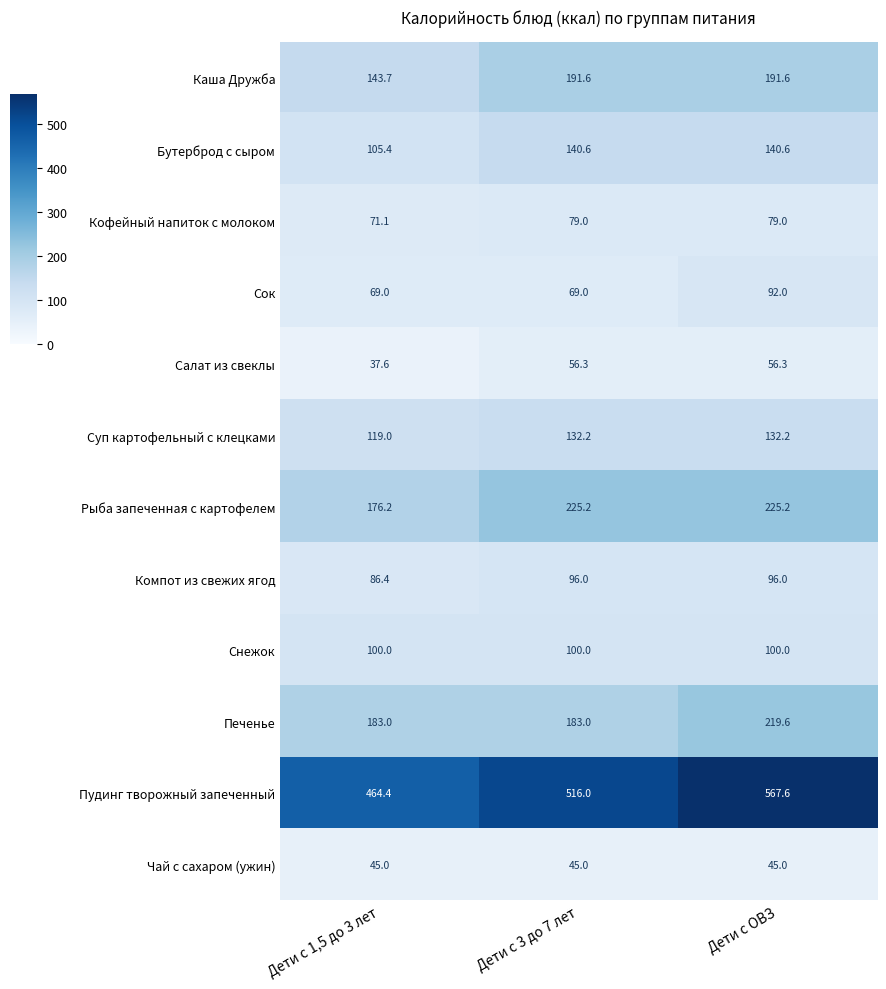

At Дети с 3 до 7 лет, list the series in order from largest to smallest.

Пудинг творожный запеченный, Рыба запеченная с картофелем, Каша Дружба, Печенье, Бутерброд с сыром, Суп картофельный с клецками, Снежок, Компот из свежих ягод, Кофейный напиток с молоком, Сок, Салат из свеклы, Чай с сахаром (ужин)